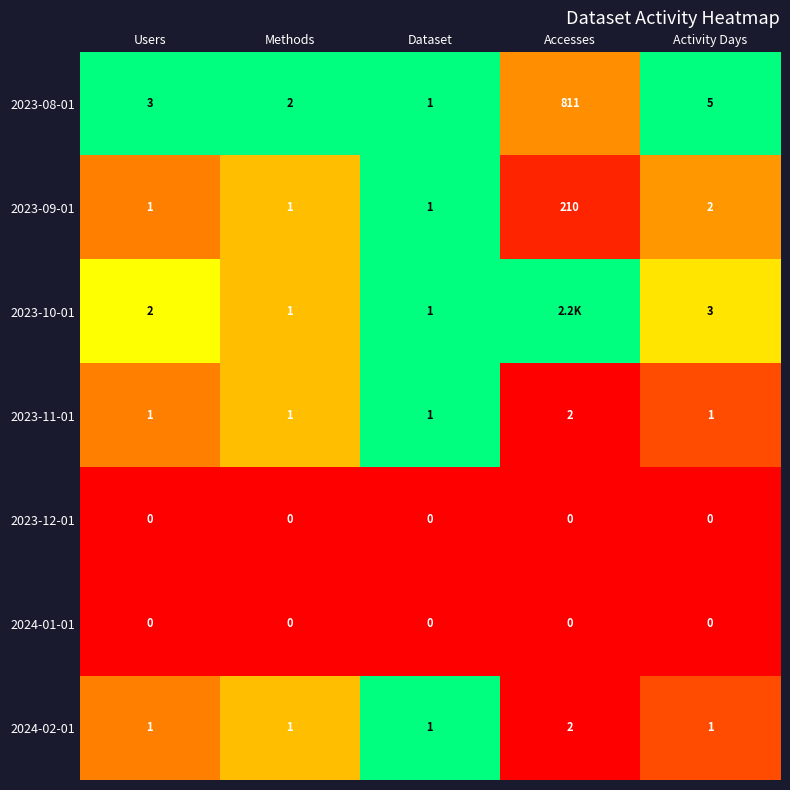

Which series changed the most between Methods and Activity Days?

2023-08-01